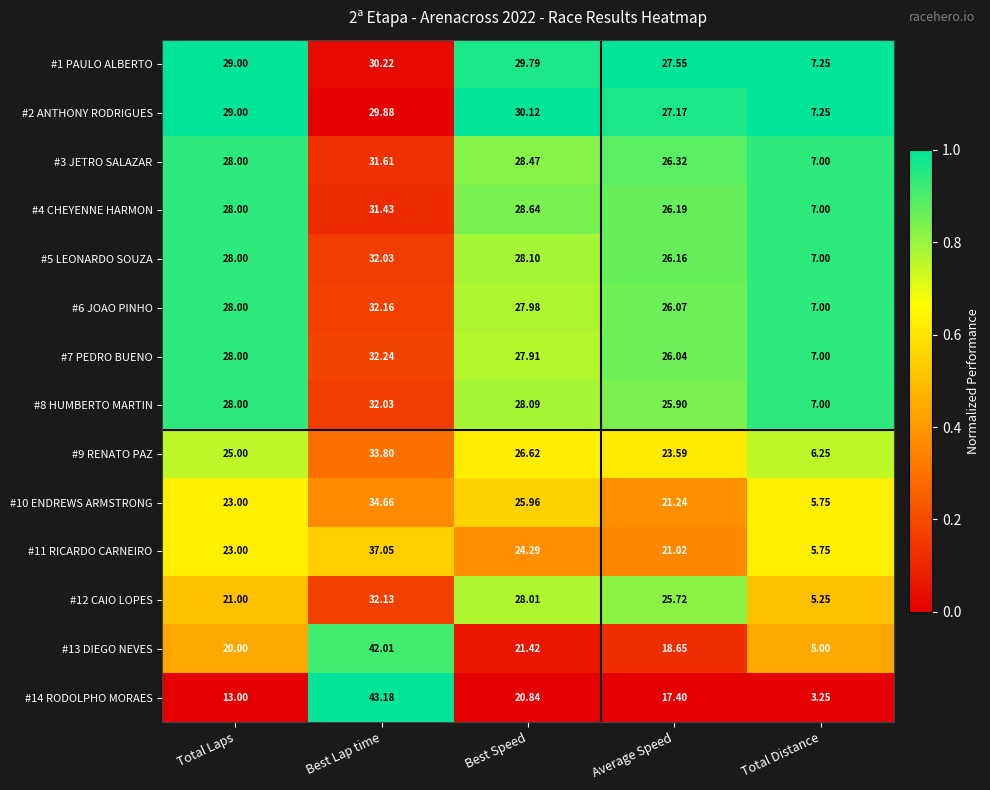

At which category is the sum across all series the highest?

Best Lap time